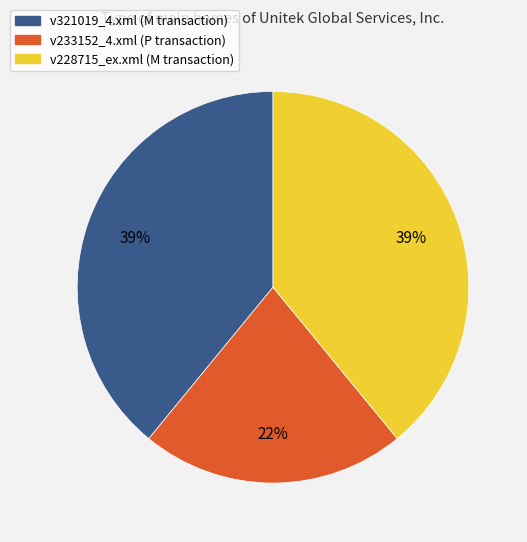

Count the number of slices in the pie.

3